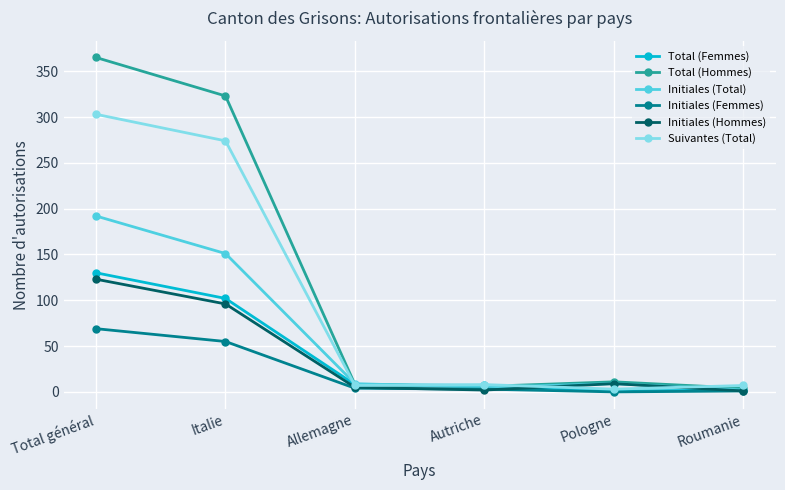

Which series has the largest total across all categories?

Total (Hommes)